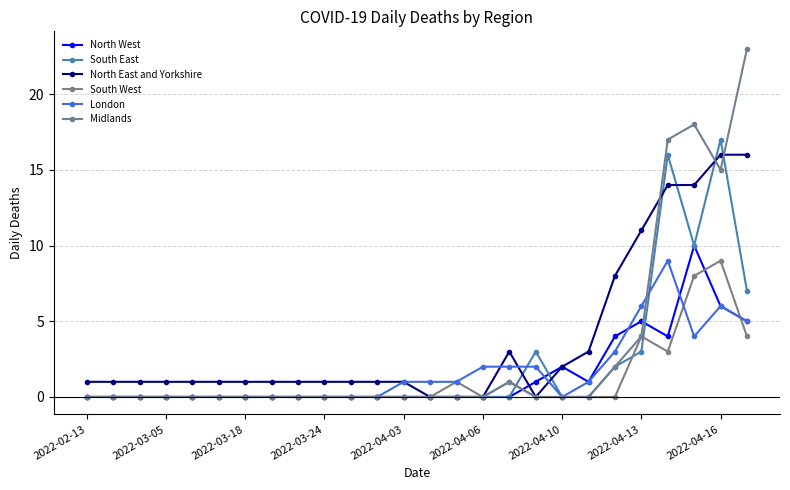

Where is North West nearest to the value 5?

2022-04-13